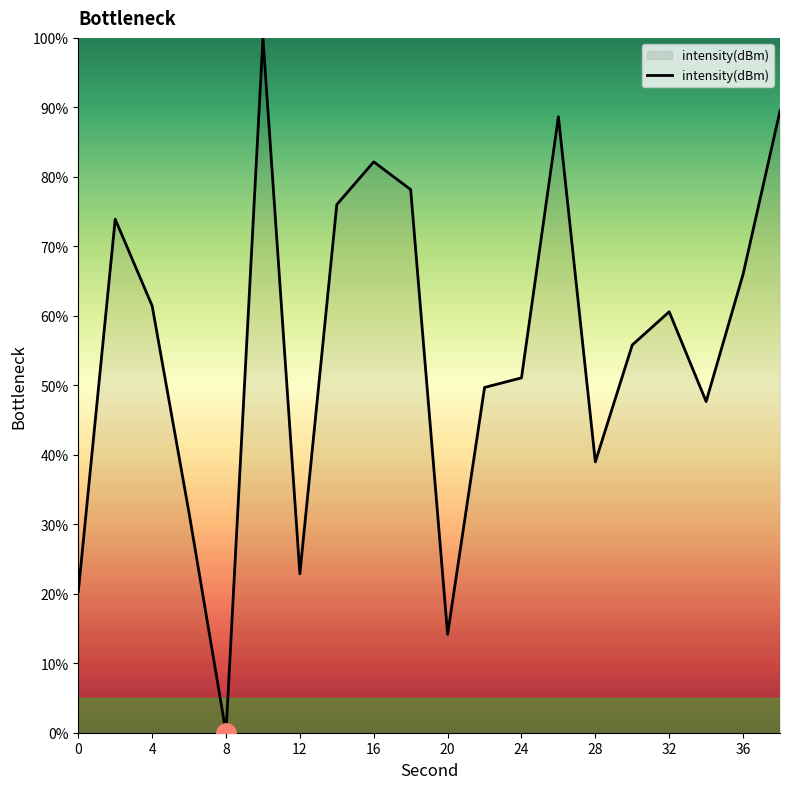

What is the maximum value shown in the chart?

100.0